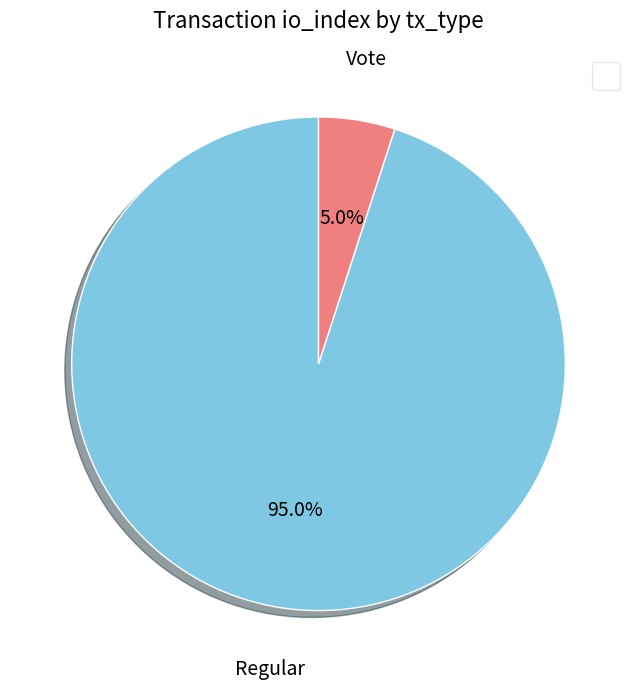

Count the number of slices in the pie.

2